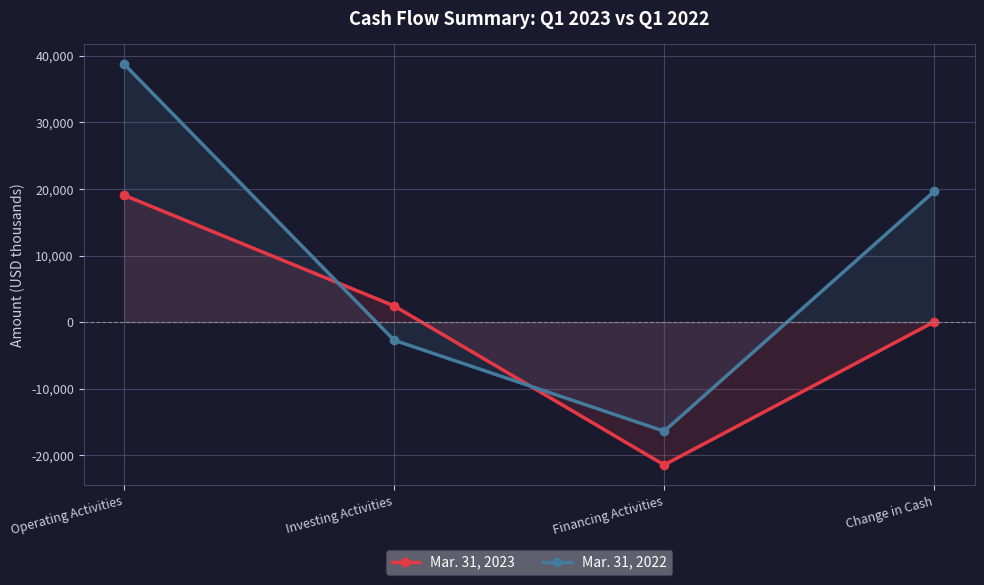

What is the sum of all Mar. 31, 2022 values?

39276